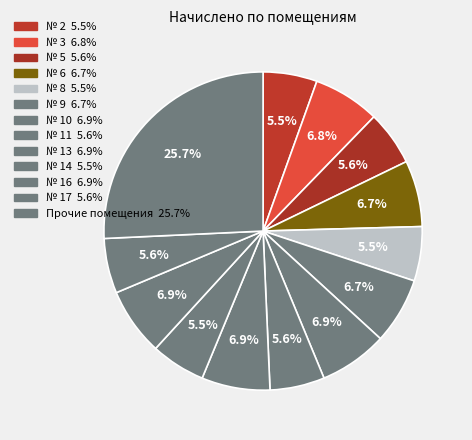

How many slices are in this pie chart?

13